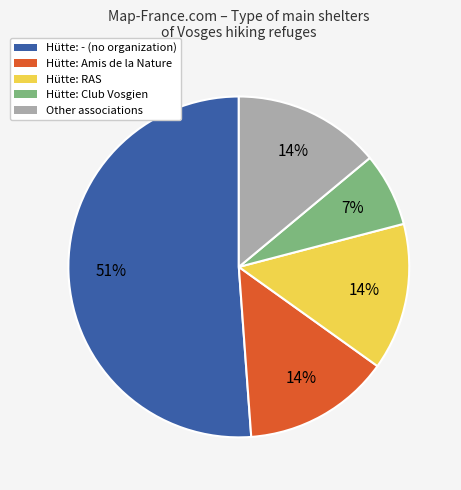

Is there a majority slice in this chart?

Yes